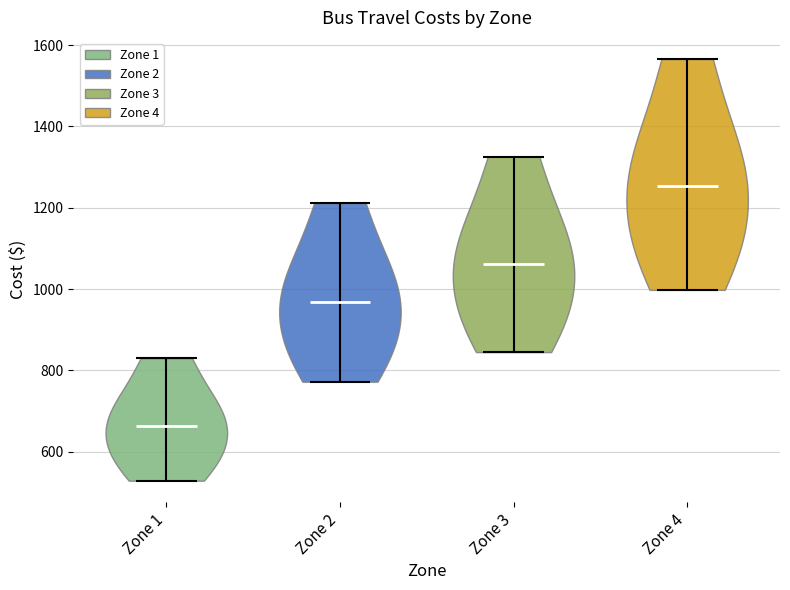

What is the highest point the violin for Zone 3 reaches on the y-axis? The values are not printed on the chart, so give them approximately, as read against the axis.

1320